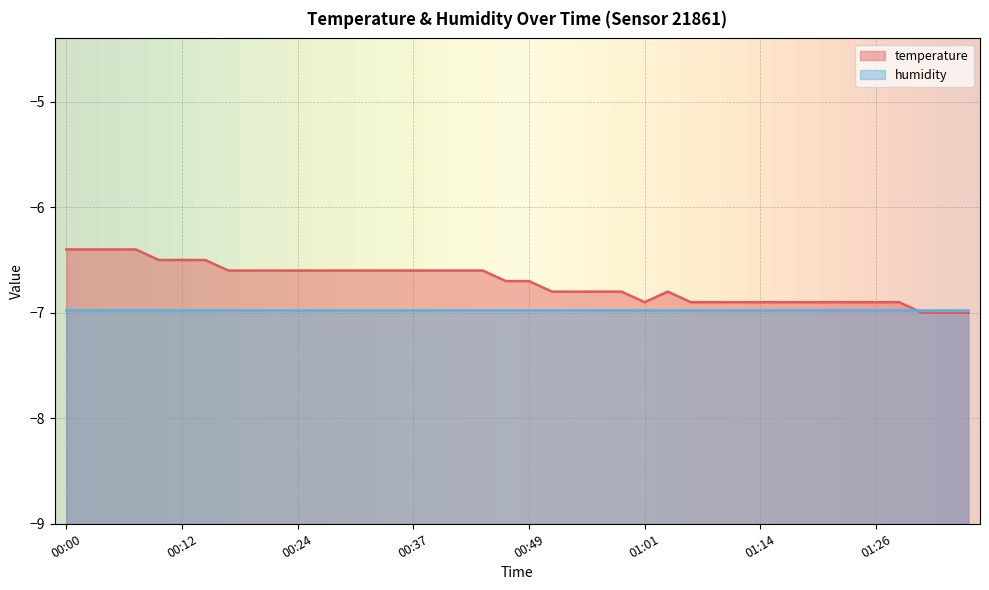

Rank the categories by value from highest to lowest.

00:00, 00:02, 00:05, 00:07, 00:10, 00:12, 00:15, 00:17, 00:19, 00:22, 00:24, 00:27, 00:29, 00:32, 00:34, 00:37, 00:39, 00:42, 00:44, 00:47, 00:49, 00:52, 00:54, 00:57, 00:59, 01:04, 01:01, 01:06, 01:09, 01:11, 01:14, 01:16, 01:19, 01:21, 01:23, 01:26, 01:28, 01:31, 01:33, 01:36